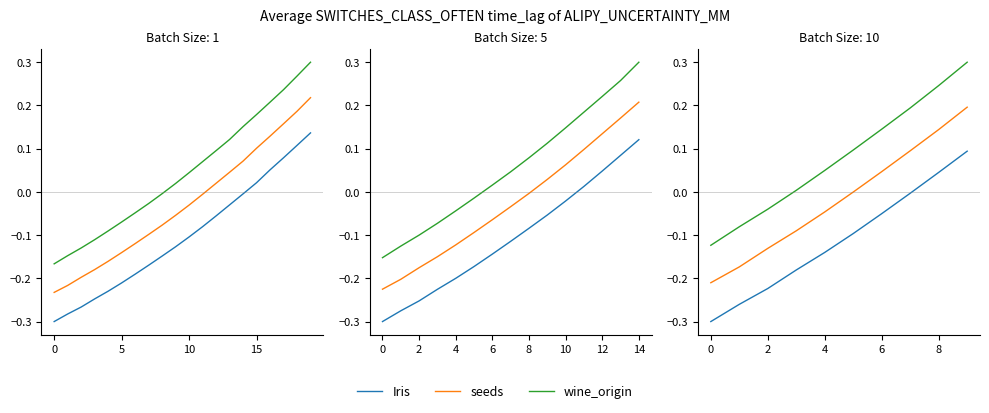

What is the minimum value shown in the chart?

-0.3